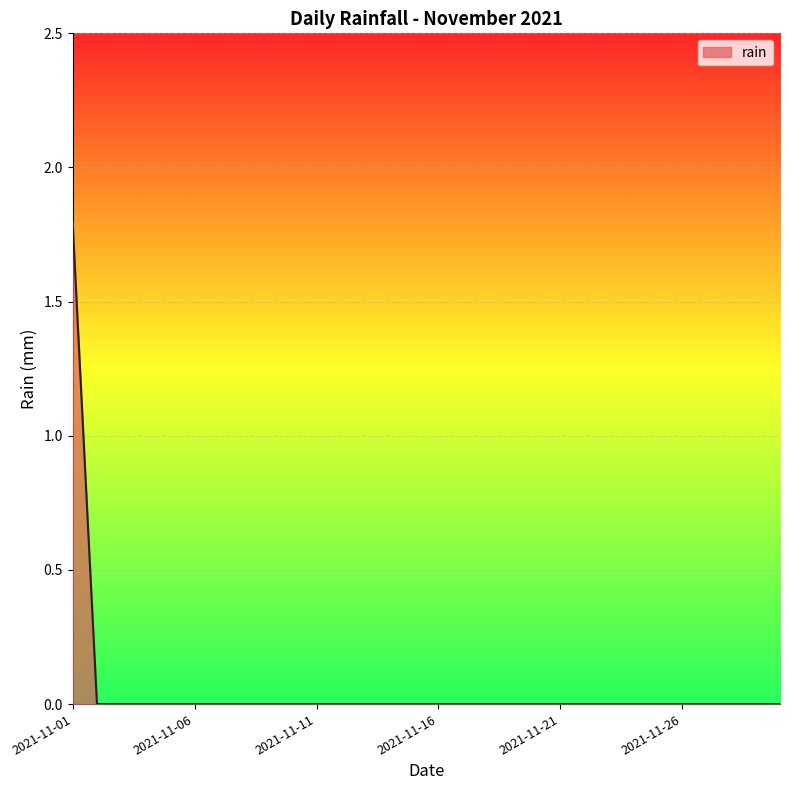

What is the maximum value shown in the chart?

1.8